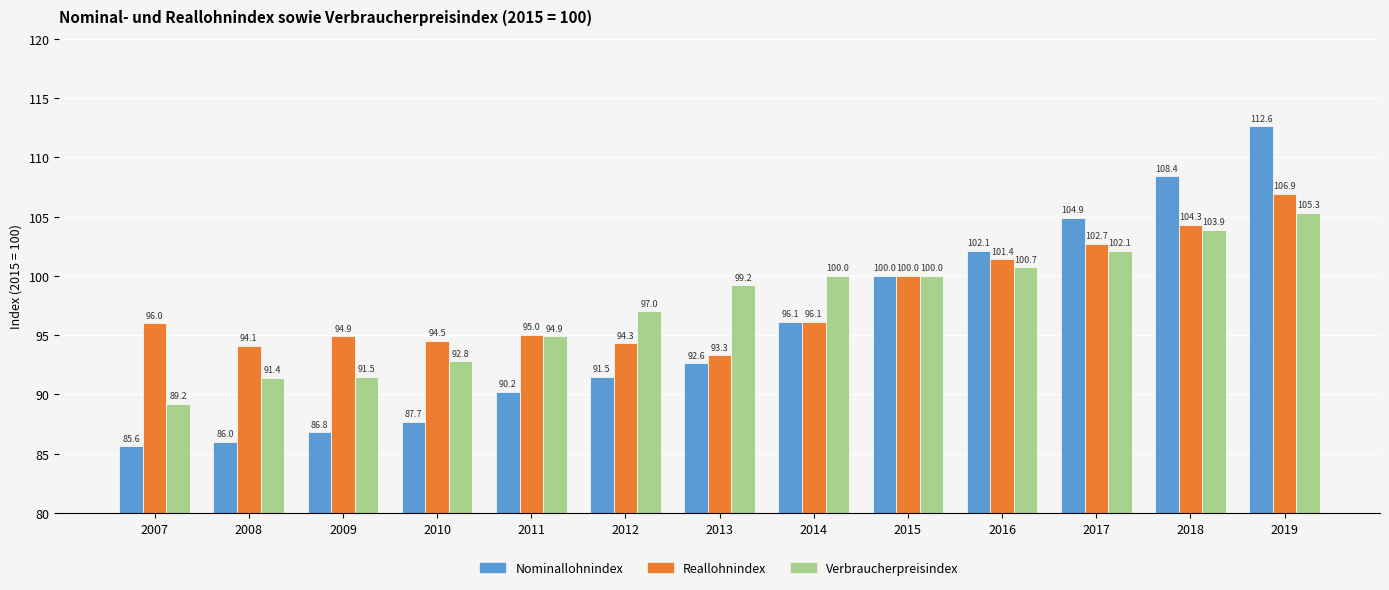

What is the spread (max minus min) of values at 2010?

6.8